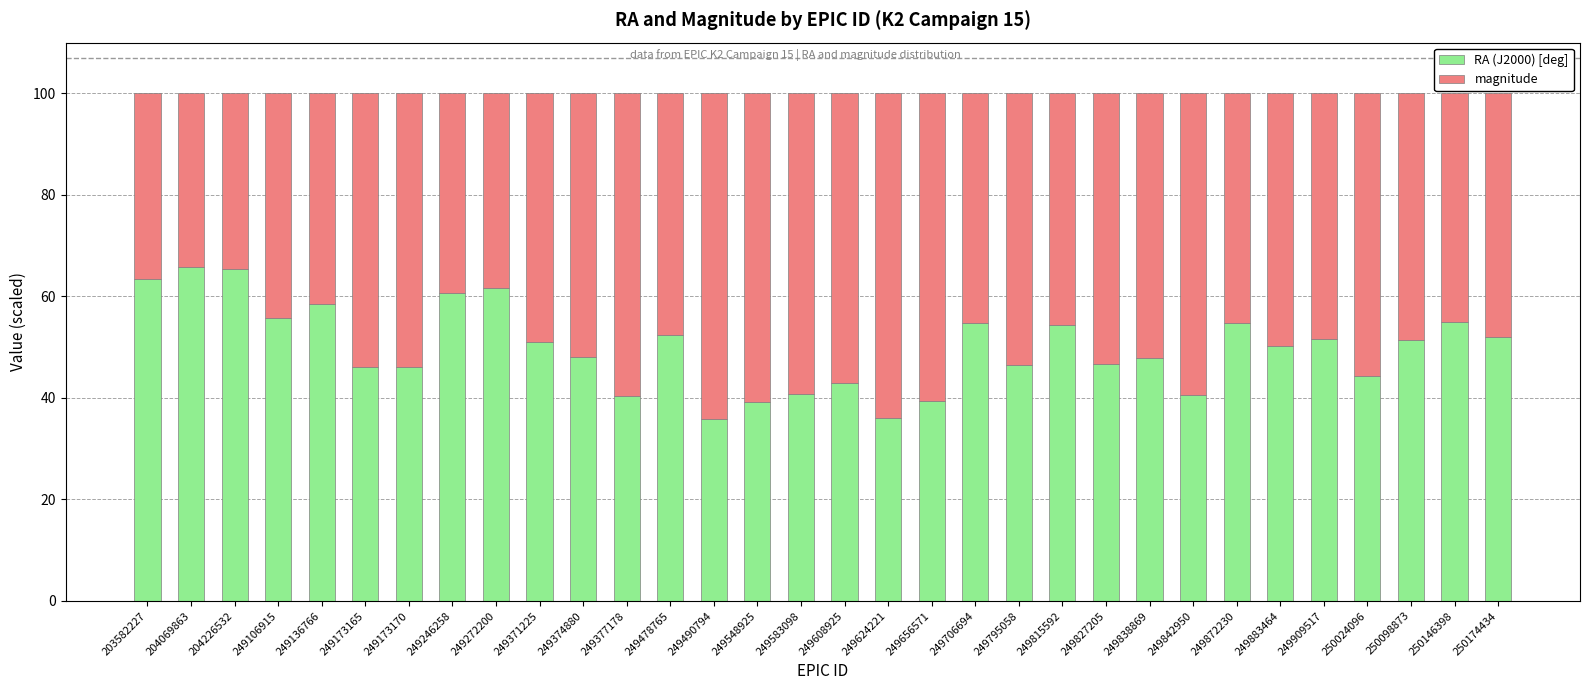

The value of RA (J2000) [deg] at 249548925 is 53.7. True or false?

False